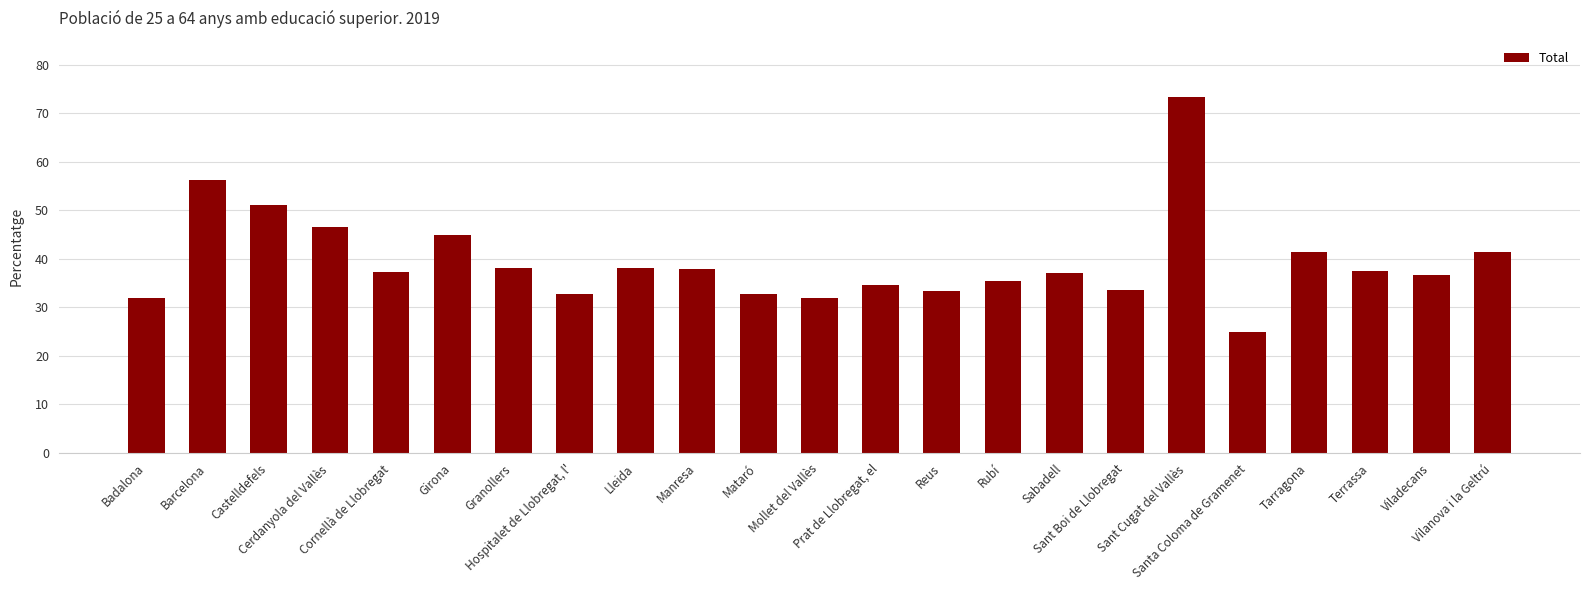

Approximately how many times larger is the value at Viladecans compared to Cornellà de Llobregat?

1.0